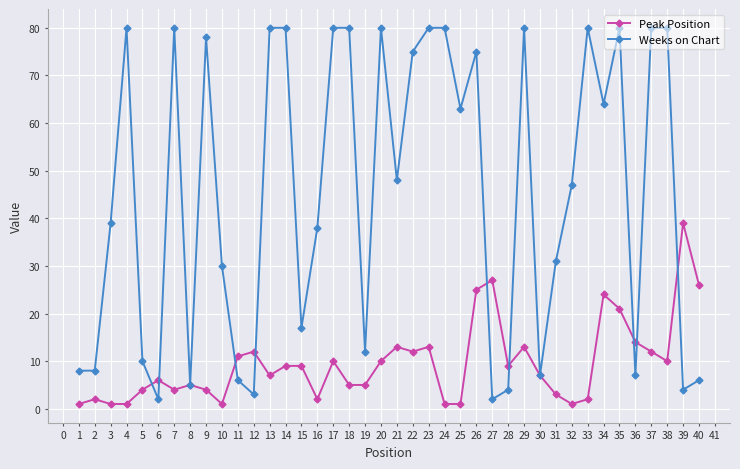

How many categories are shown in the chart?

40